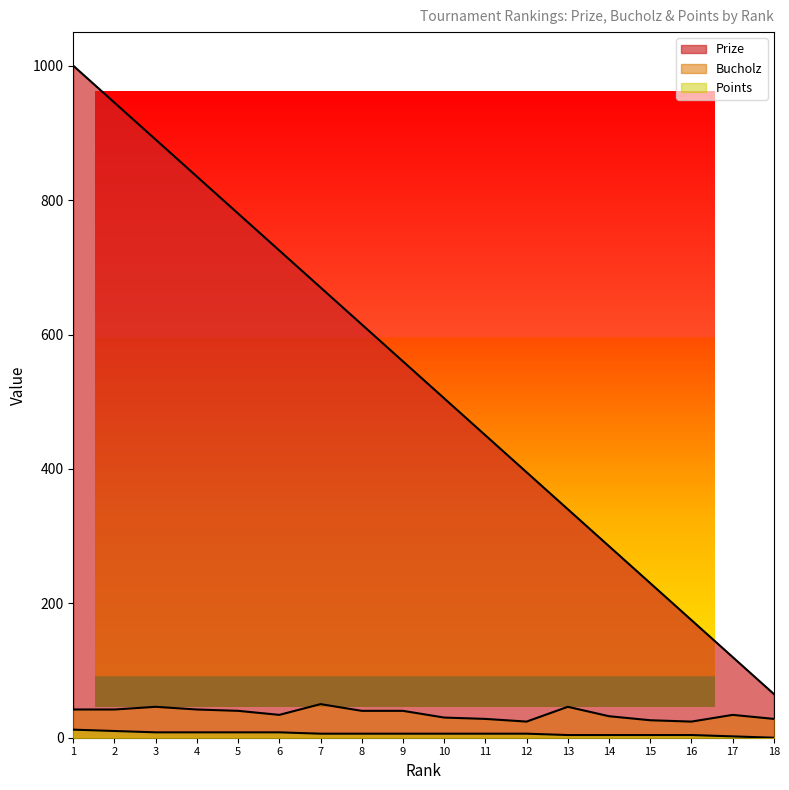

Is the value of Points at 14 greater than the value of Prize at 4?

No